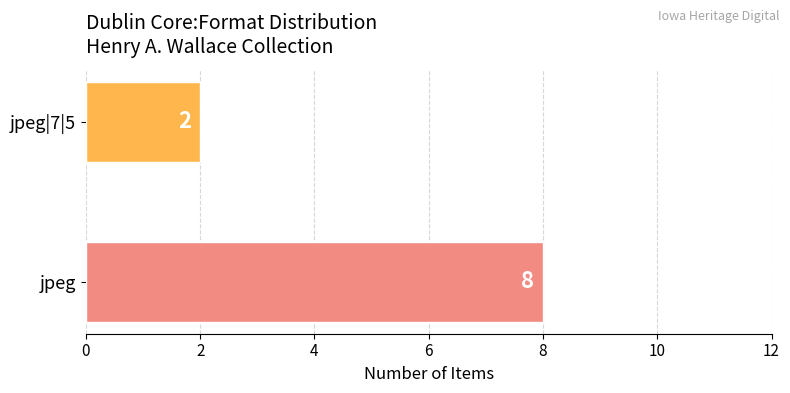

What is the maximum value shown in the chart?

8